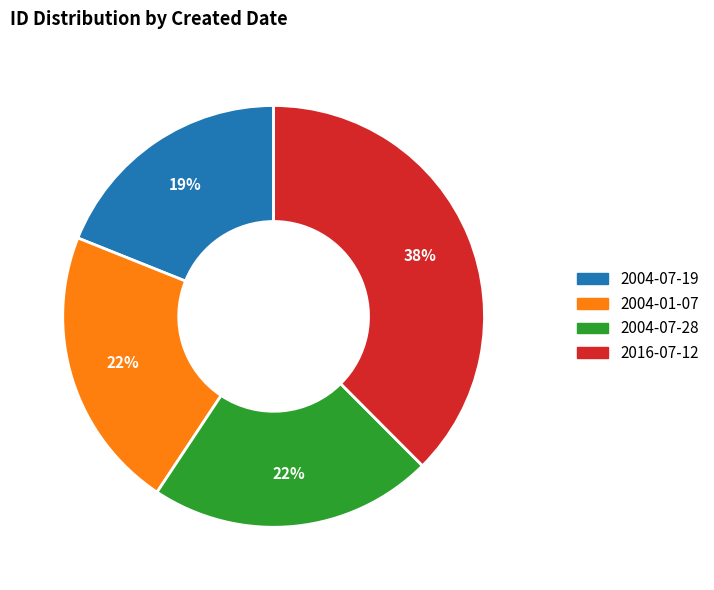

To the nearest percent, what is the average slice percentage?

25%